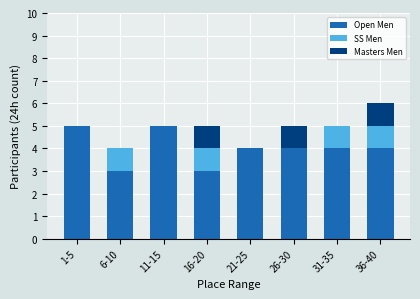

What is the highest value of the Open Men series?

5